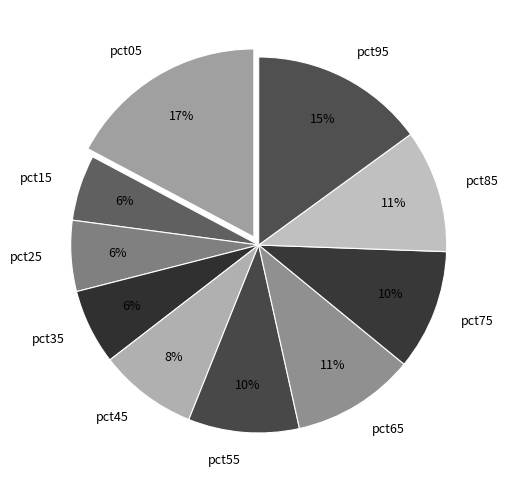

To the nearest percent, what is the average slice percentage?

10%